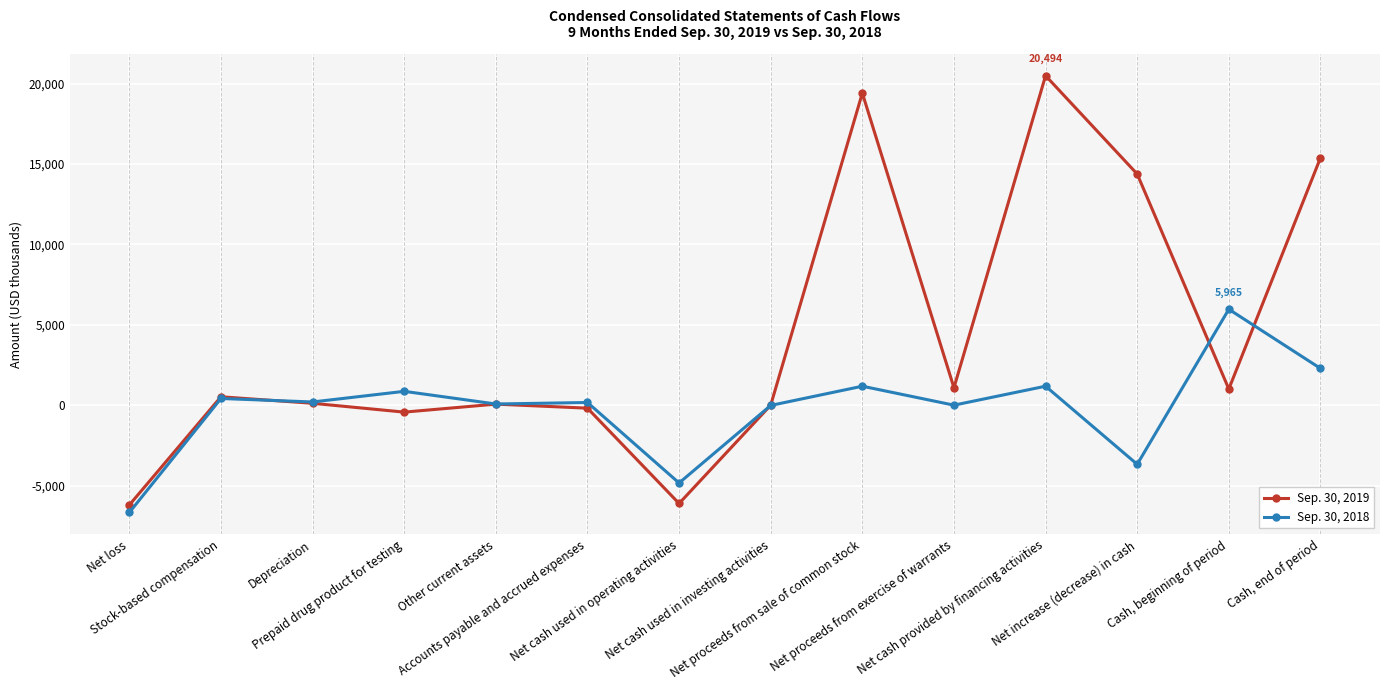

How many series are shown in this chart?

2